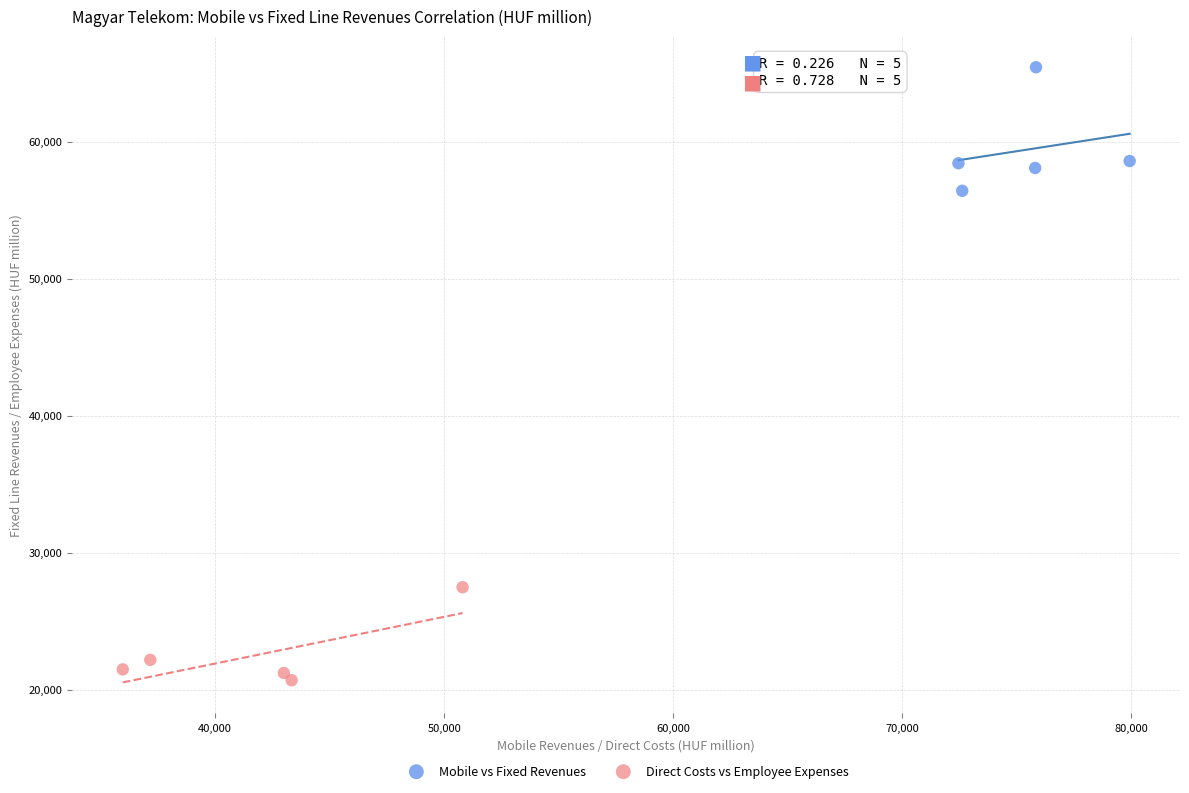

Which series contains the highest Y value?

Mobile vs Fixed Revenues